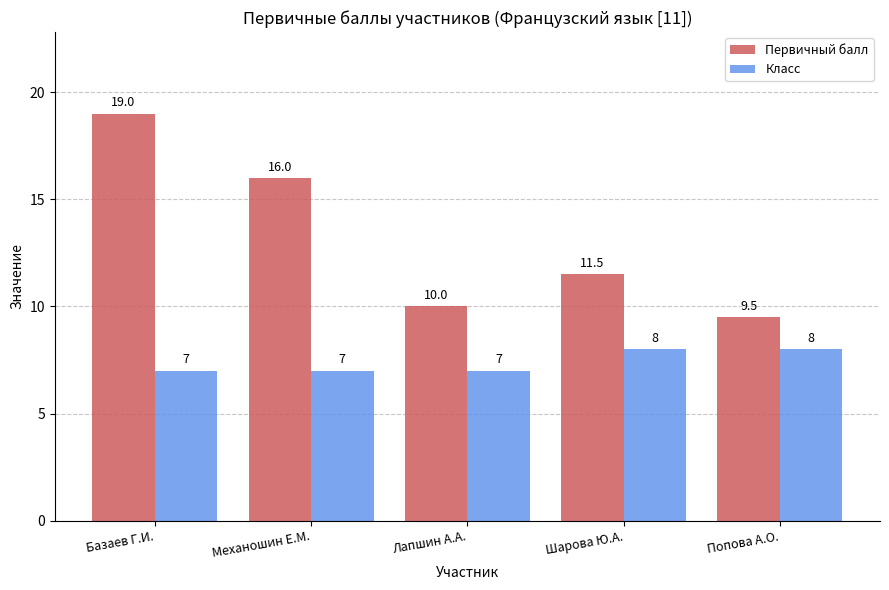

Rank the series at Шарова Ю.А. from highest to lowest value.

Первичный балл, Класс